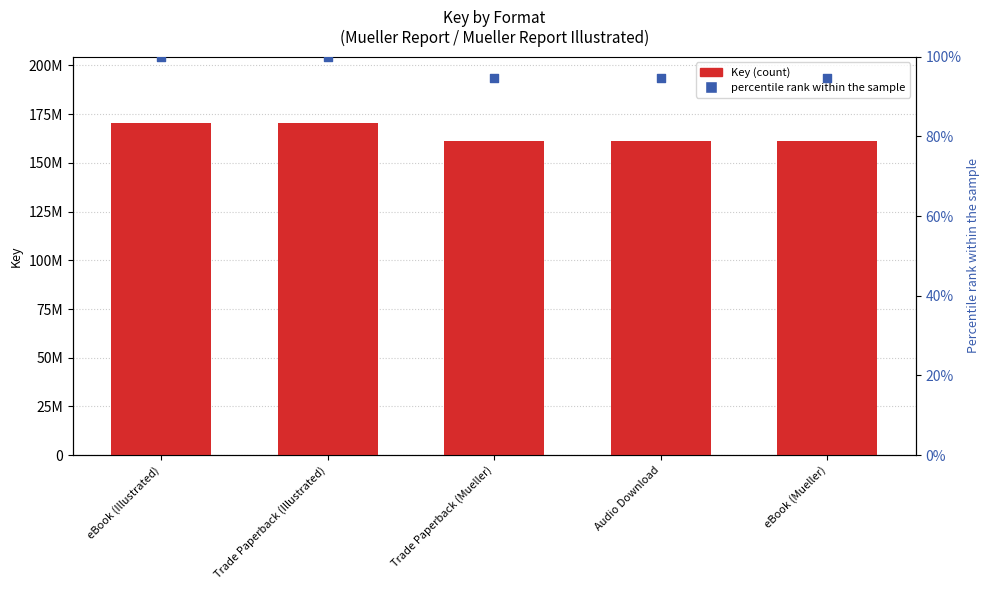

Which series contains the lowest Y value?

percentile rank within the sample